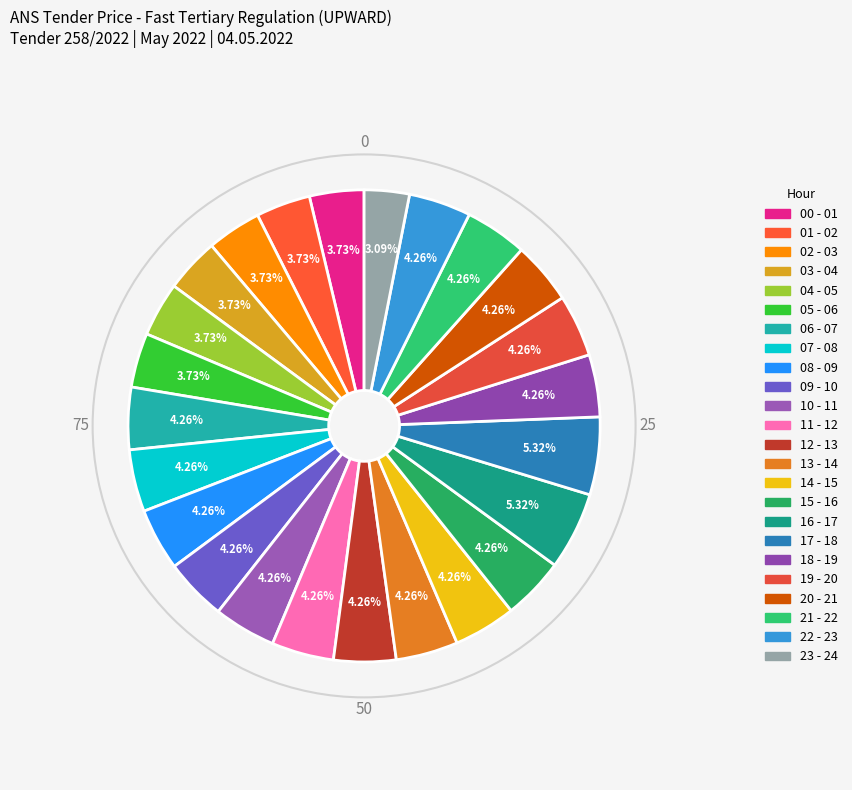

Which category has the smallest portion of the pie?

23 - 24